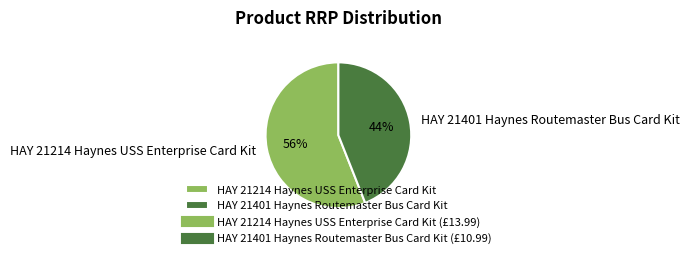

What is the smallest slice in the pie chart?

HAY 21401 Haynes Routemaster Bus Card Kit